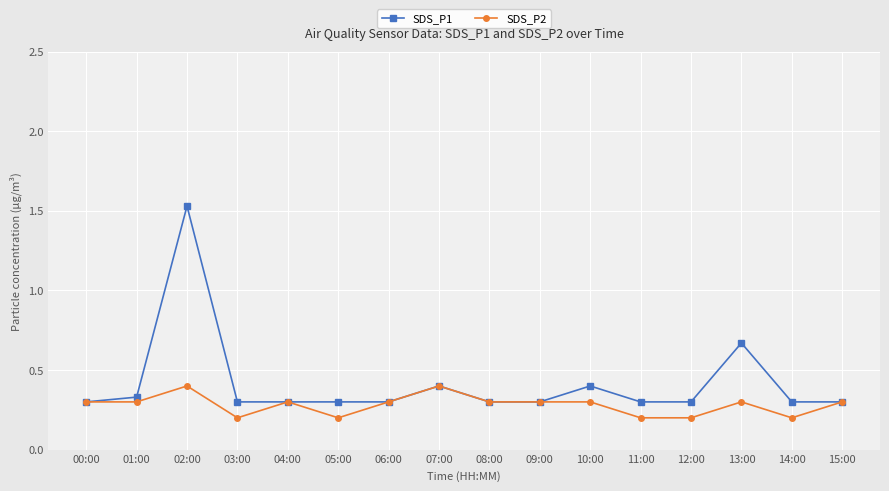

Is this an area chart (filled region under the line)?

No